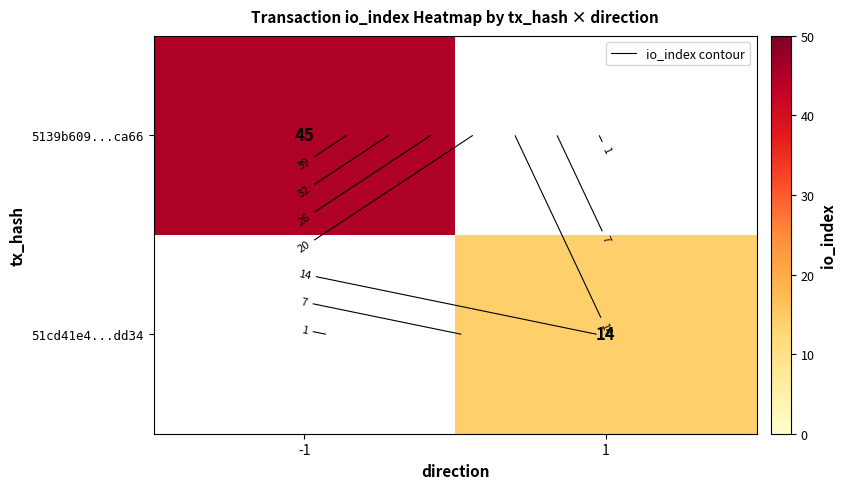

Which category has the highest value across all series?

-1